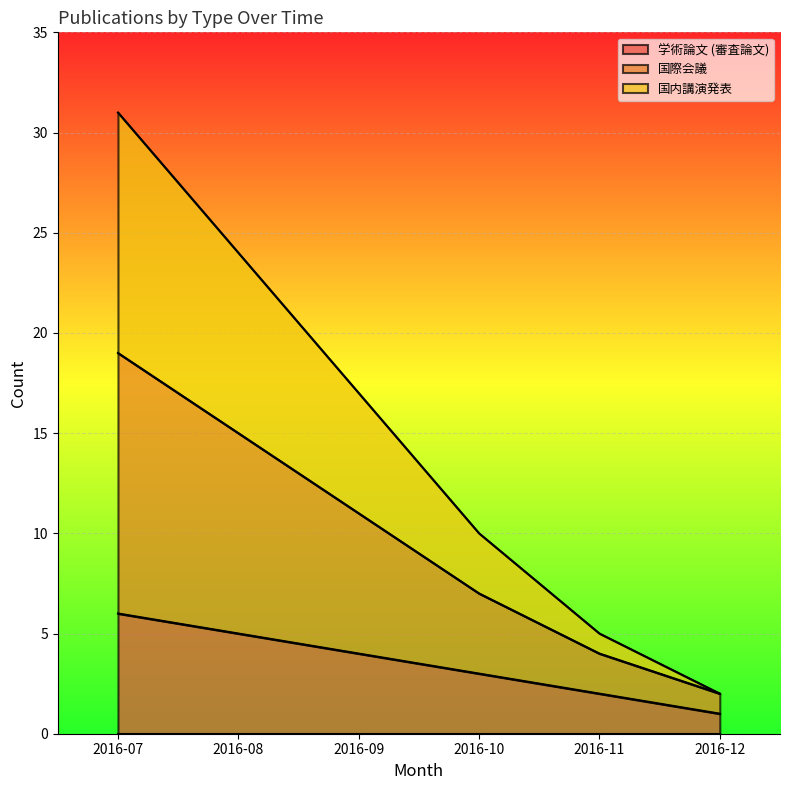

True or false: 国際会議 and 学術論文 (審査論文) intersect in this chart.

False